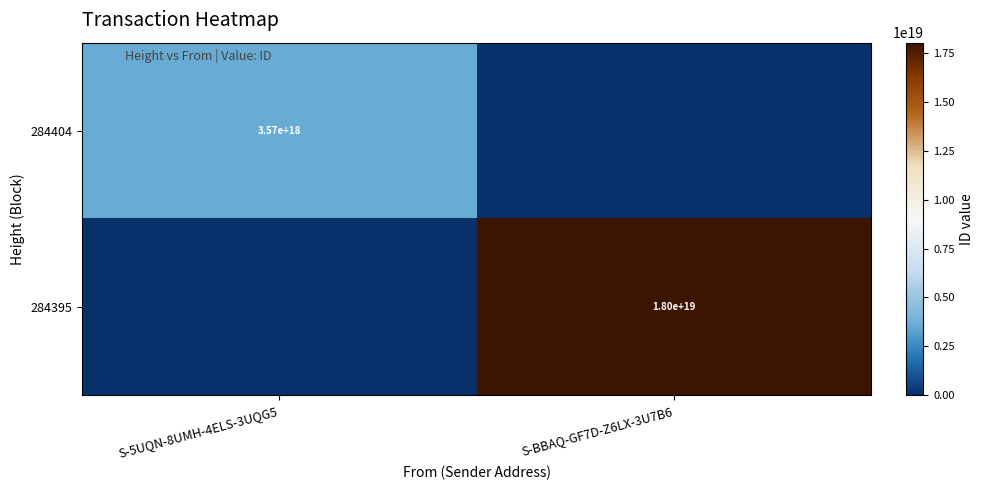

The value of 284395 at S-BBAQ-GF7D-Z6LX-3U7B6 is 18000000000000000000. True or false?

True